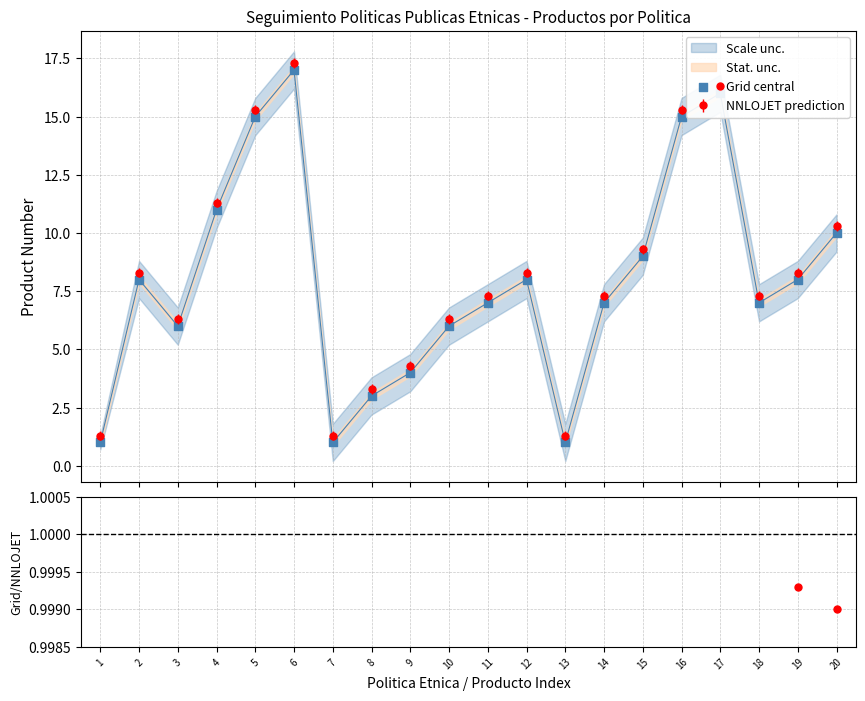

True or false: NNLOJET prediction has more than 1 interior local peaks.

True